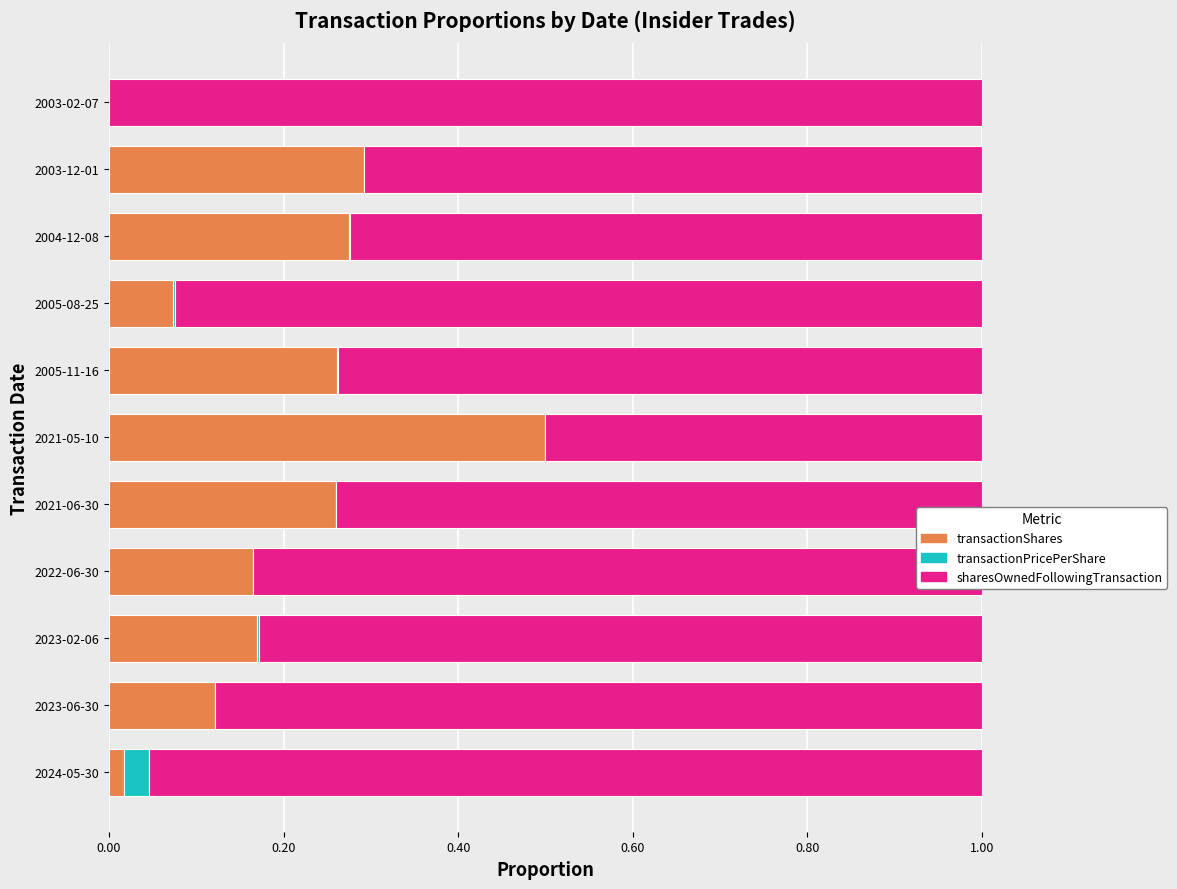

The transactionShares series shows 0.2 at 2023-06-30. True or false?

False